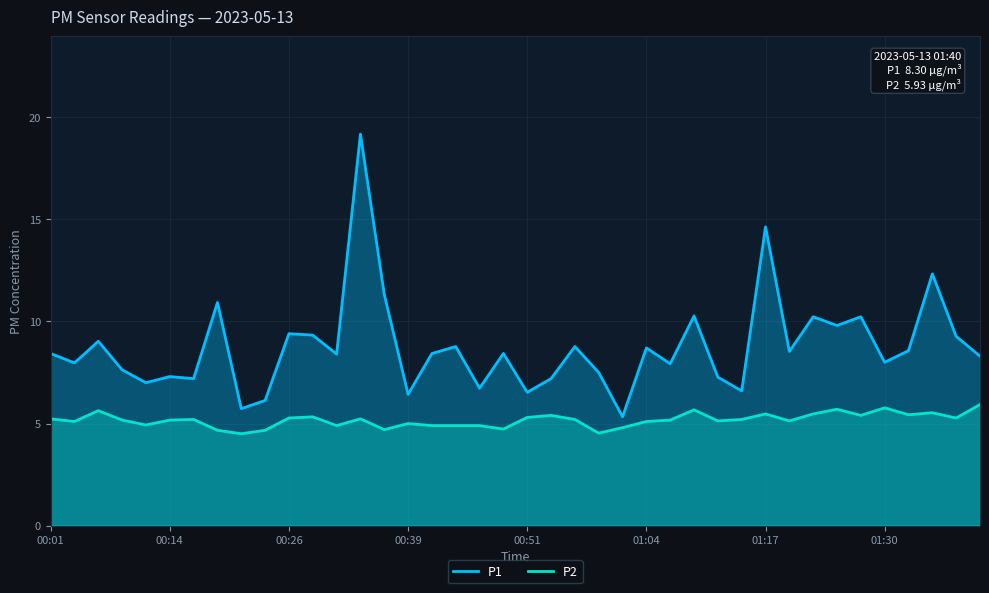

At which label does P2 first exceed 5?

00:01